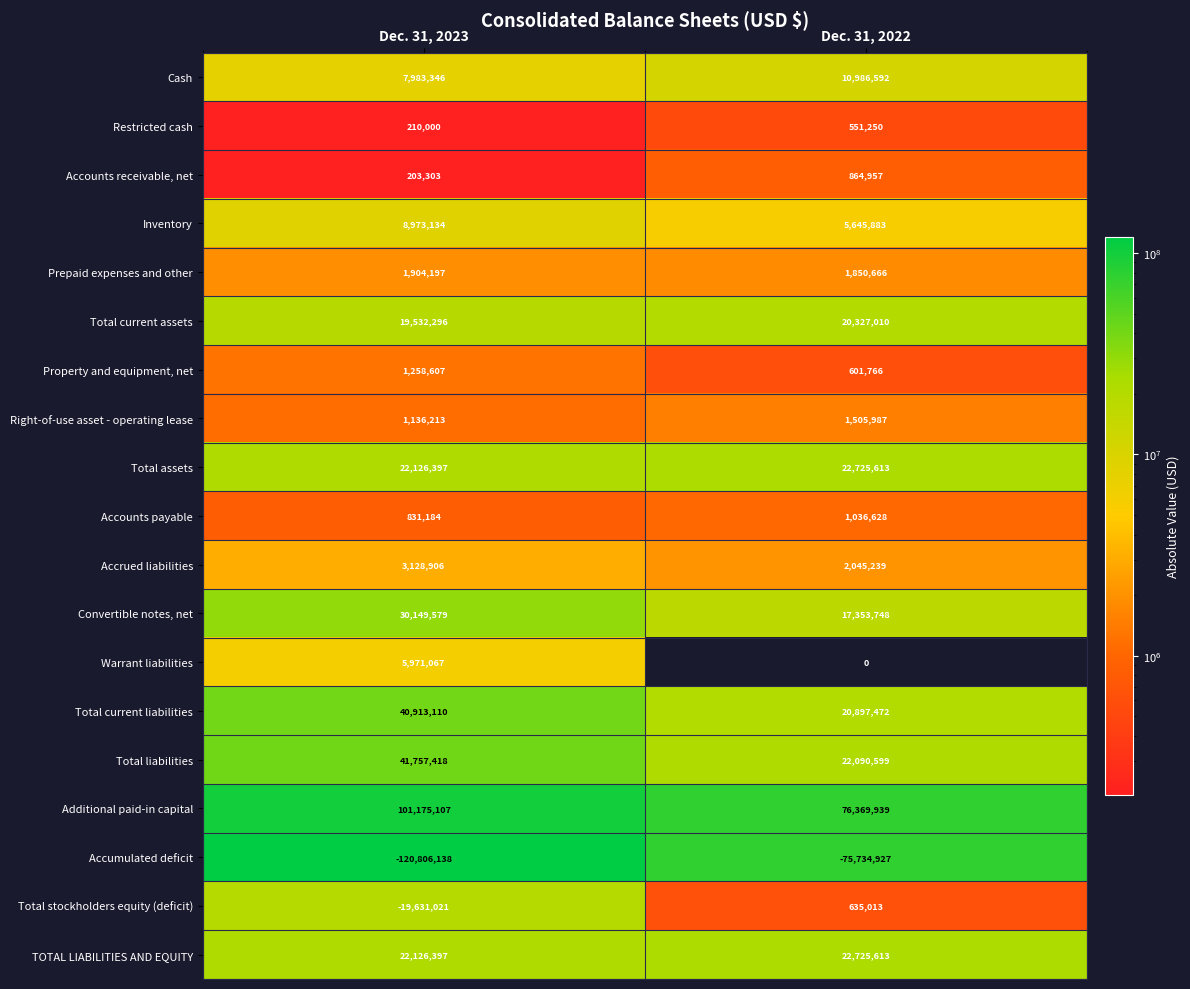

Which series has the largest total across all categories?

Additional paid-in capital